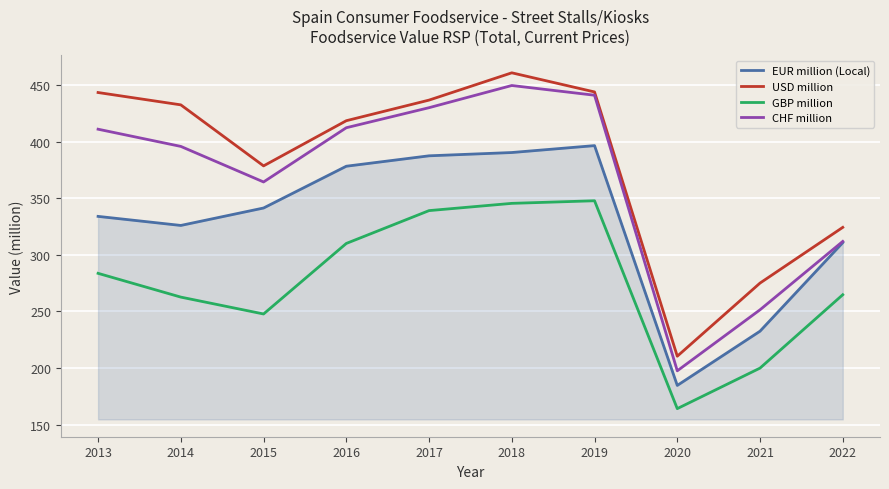

The EUR million (Local) series shows 333.9 at 2013. True or false?

True